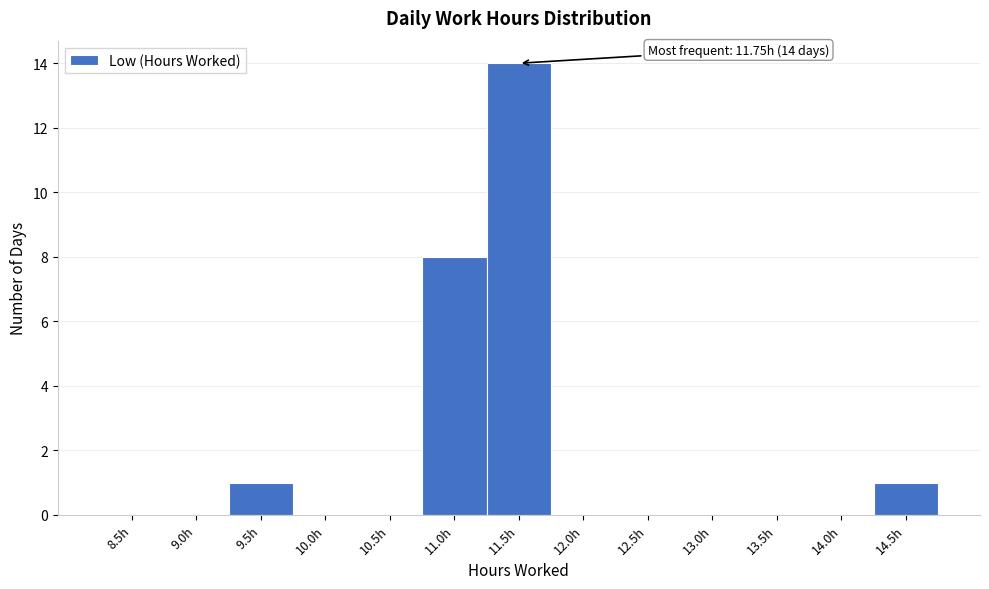

Reading left to right, what are all the values shown in this chart?

8.5h=0	9.0h=0	9.5h=1	10.0h=0	10.5h=0	11.0h=8	11.5h=14	12.0h=0	12.5h=0	13.0h=0	13.5h=0	14.0h=0	14.5h=1